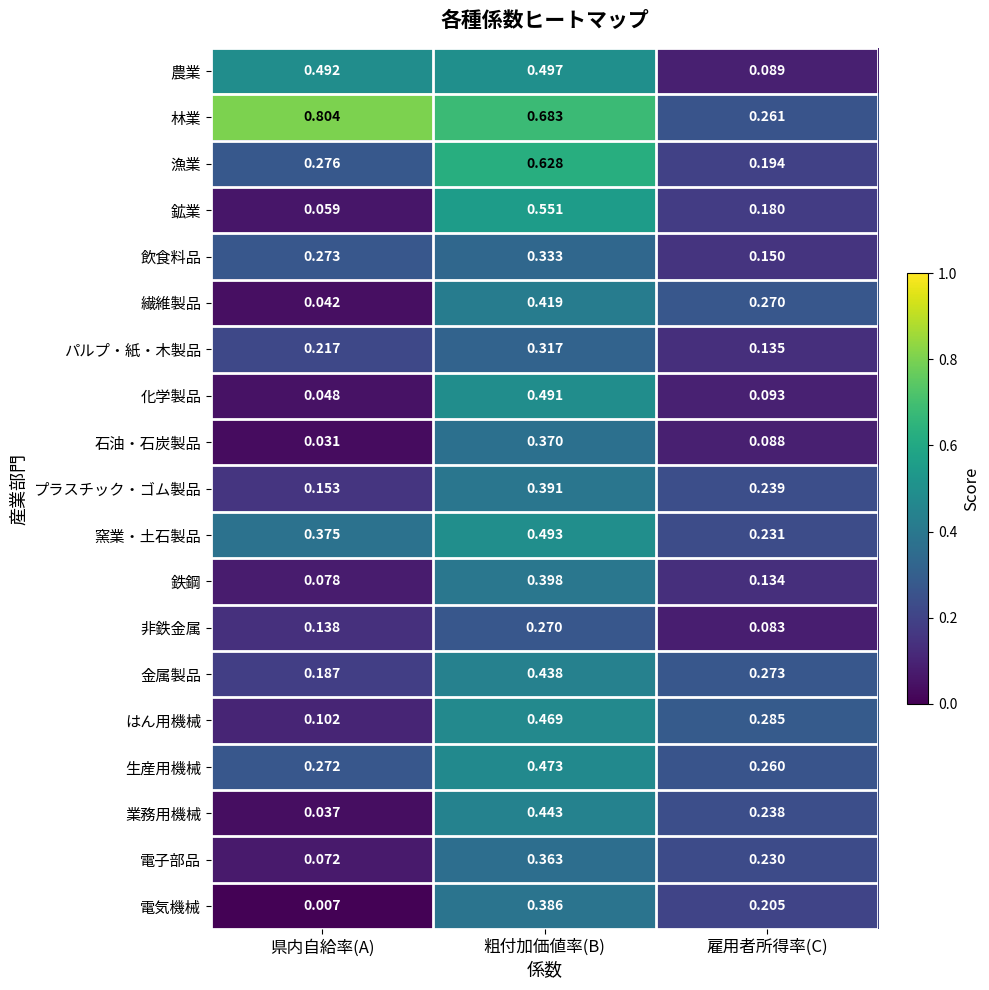

Rank the series by their maximum value, from lowest to highest.

非鉄金属, パルプ・紙・木製品, 飲食料品, 電子部品, 石油・石炭製品, 電気機械, プラスチック・ゴム製品, 鉄鋼, 繊維製品, 金属製品, 業務用機械, はん用機械, 生産用機械, 化学製品, 窯業・土石製品, 農業, 鉱業, 漁業, 林業